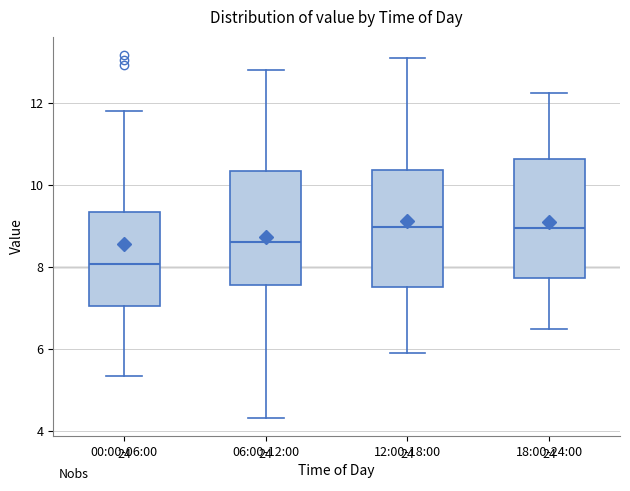

Reading left to right, transcribe this box plot: for each box, give where its median line is, the range the box spans, and where its two whiskers end, as read against the y-axis. The values are not printed on the chart, so give them approximately, as read against the axis.

00:00-06:00: median 8.0, box 7.0 to 9.4, whiskers 5.4 to 11.8
06:00-12:00: median 8.6, box 7.6 to 10.4, whiskers 4.4 to 12.8
12:00-18:00: median 9.0, box 7.6 to 10.4, whiskers 6.0 to 13.2
18:00-24:00: median 9.0, box 7.8 to 10.6, whiskers 6.4 to 12.2